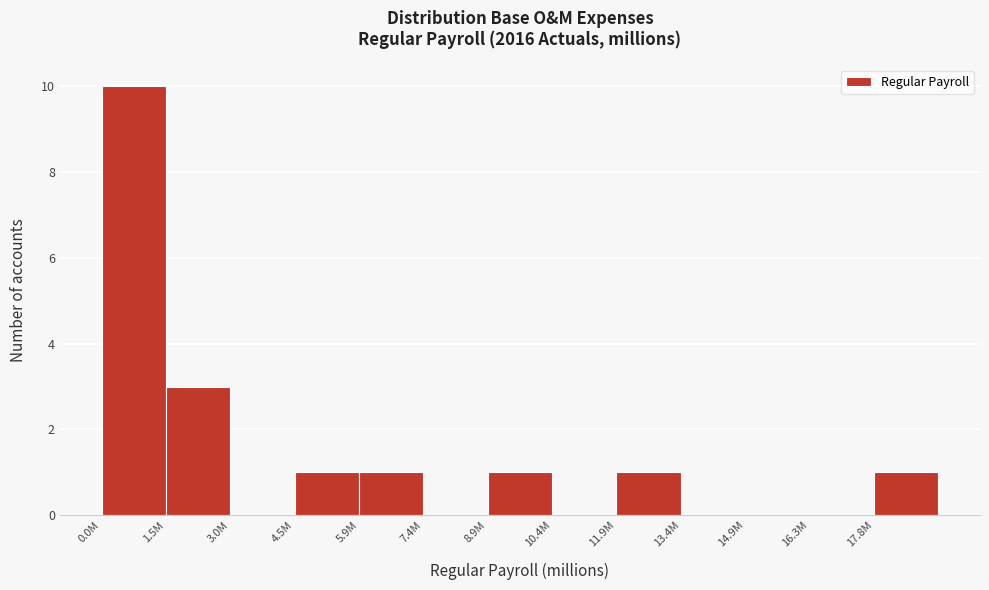

Reading left to right, what are all the values shown in this chart?

0.0M=10	1.5M=3	3.0M=0	4.5M=1	5.9M=1	7.4M=0	8.9M=1	10.4M=0	11.9M=1	13.4M=0	14.9M=0	16.3M=0	17.8M=1